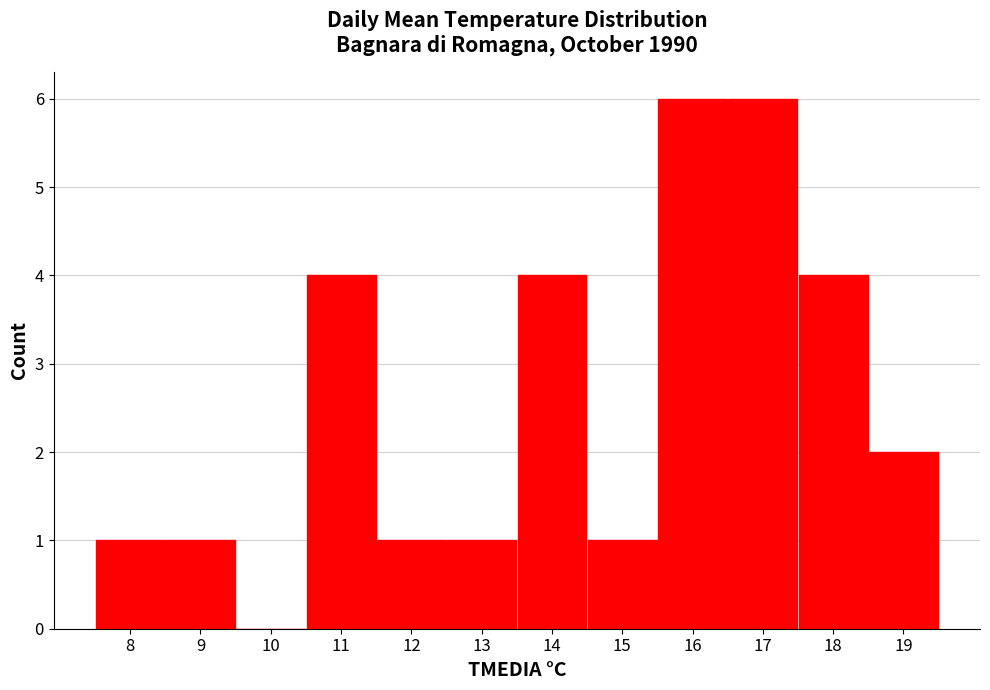

Reading left to right, transcribe this chart: for each bar, give the range it covers on the x-axis and its height. The values are not printed on the chart, so give them approximately, as read against the axis.

7.5 to 8.5: 1
8.5 to 9.5: 1
9.5 to 10.5: 0
10.5 to 11.5: 4
11.5 to 12.5: 1
12.5 to 13.5: 1
13.5 to 14.5: 4
14.5 to 15.5: 1
15.5 to 16.5: 6
16.5 to 17.5: 6
17.5 to 18.5: 4
18.5 to 19.5: 2